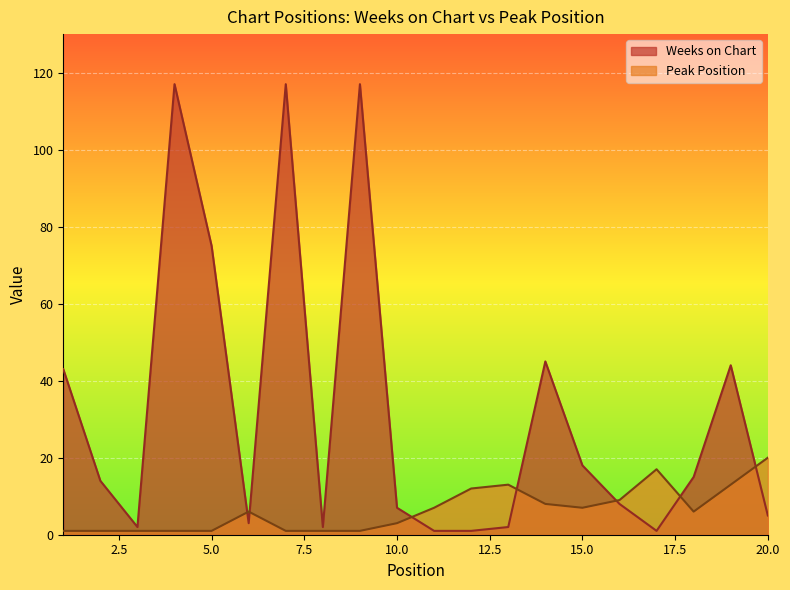

Where is the first local maximum for Peak Position?

6